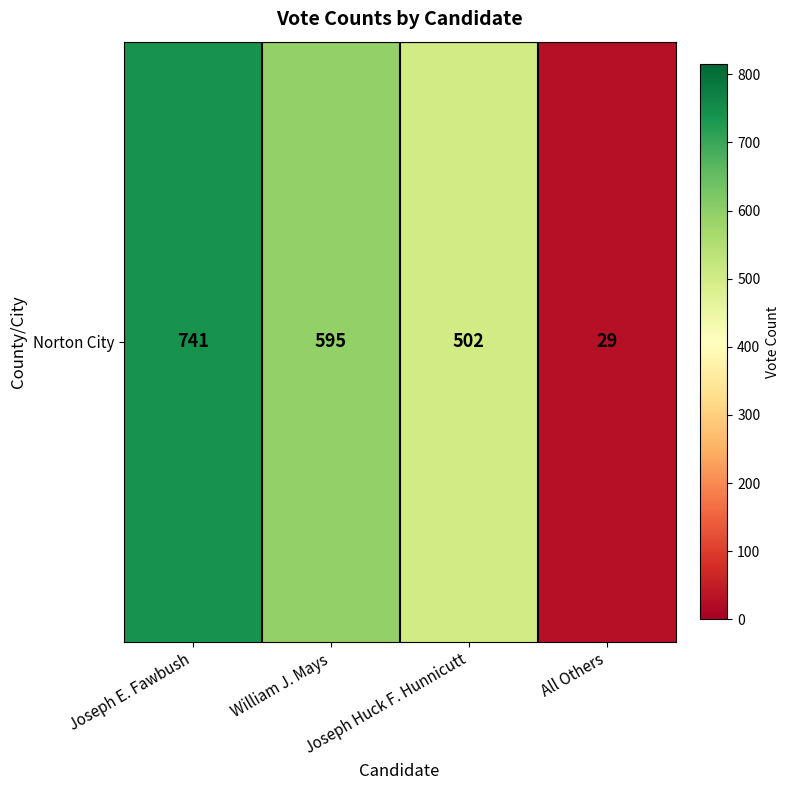

Count the values in the range 502 to 741.

3